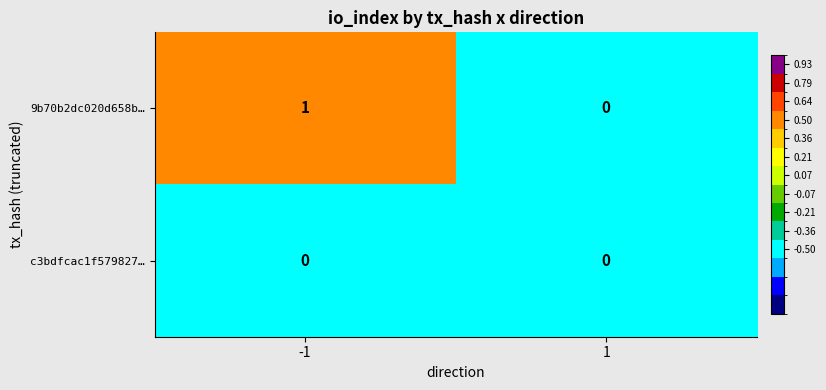

How many values in 9b70b2dc020d658b… are above zero?

1